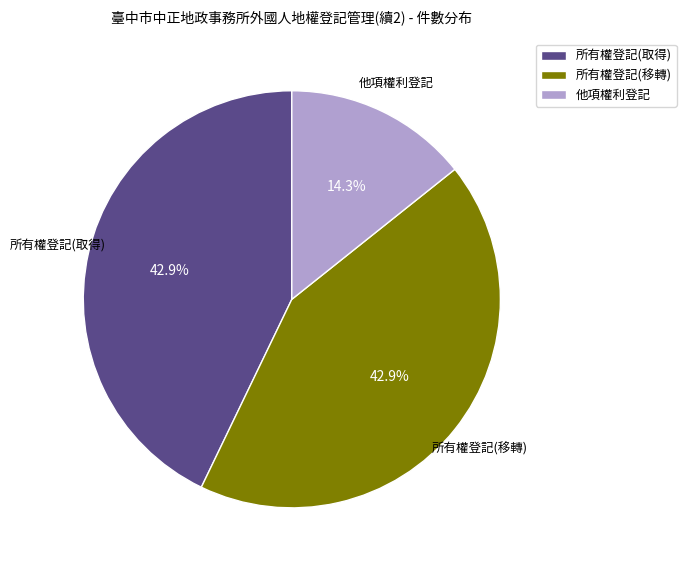

True or false: 所有權登記(移轉) accounts for 53% of the total.

False